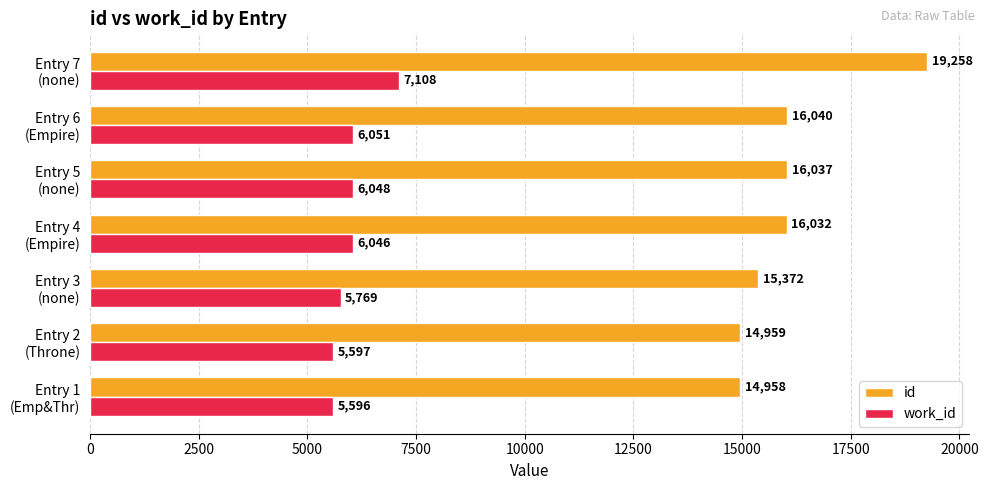

What is the maximum value shown in the chart?

19258